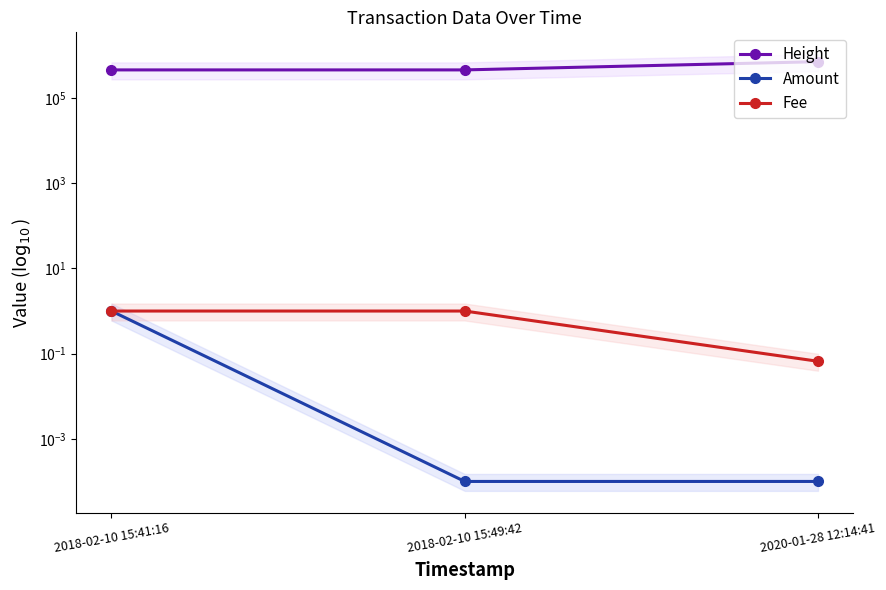

How many categories are shown in the chart?

3